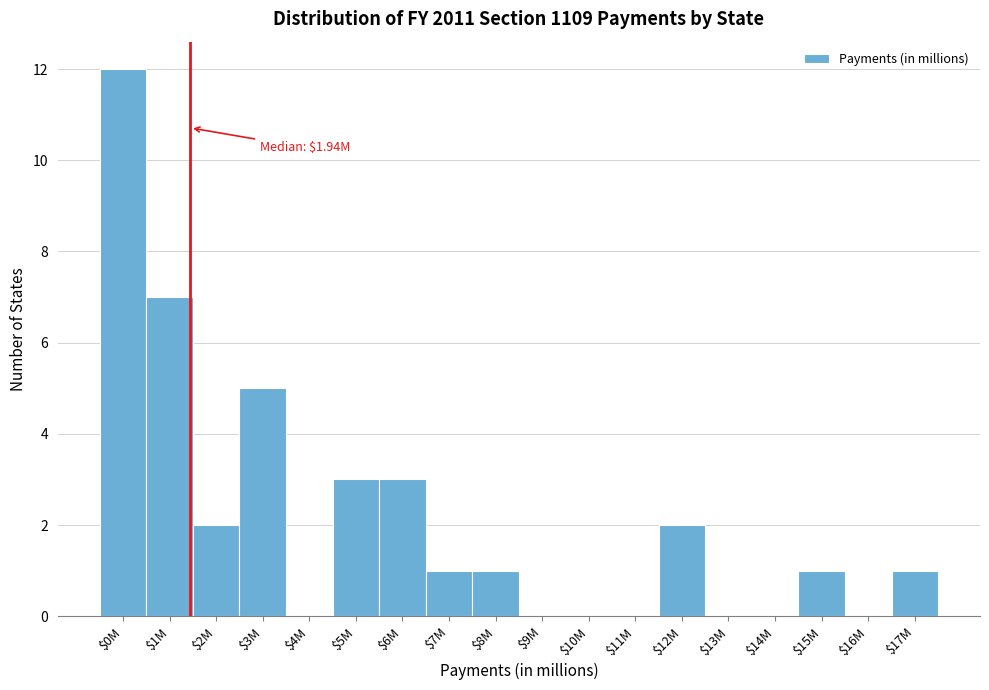

Is it true that the value at $17M is 1?

True